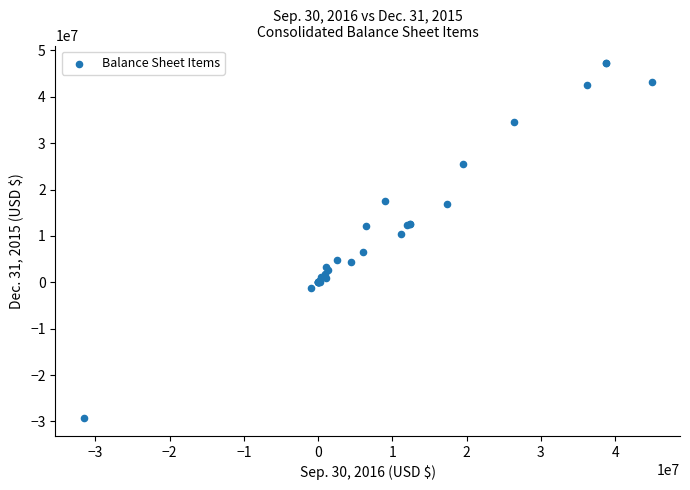

What Y value in the scatter plot is closest to 8975034?

10383177